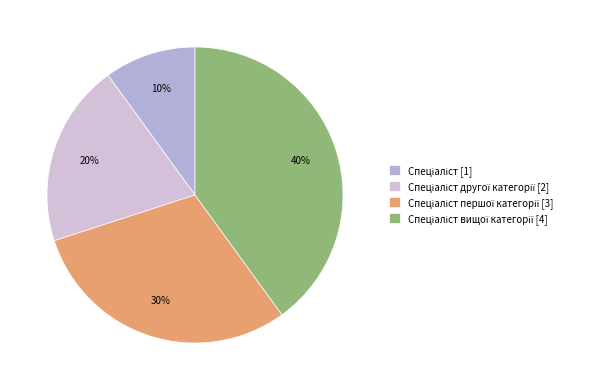

To the nearest percent, what is the average slice percentage?

25%